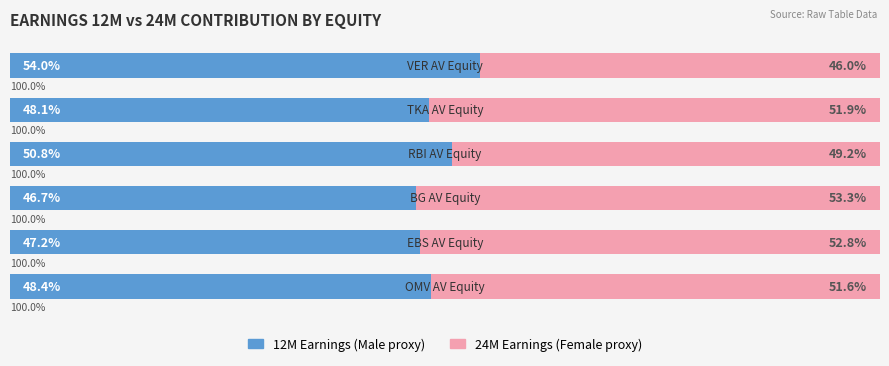

How many bars are there in total?

12